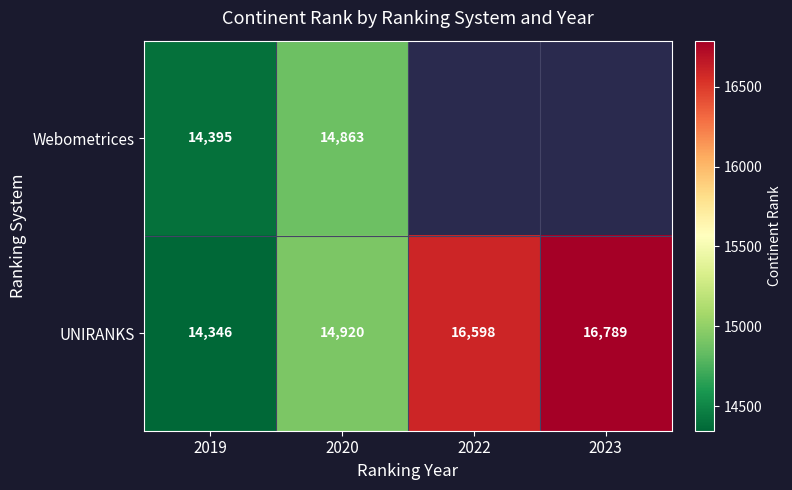

Read the UNIRANKS value at 2020, to the nearest 10.

14920